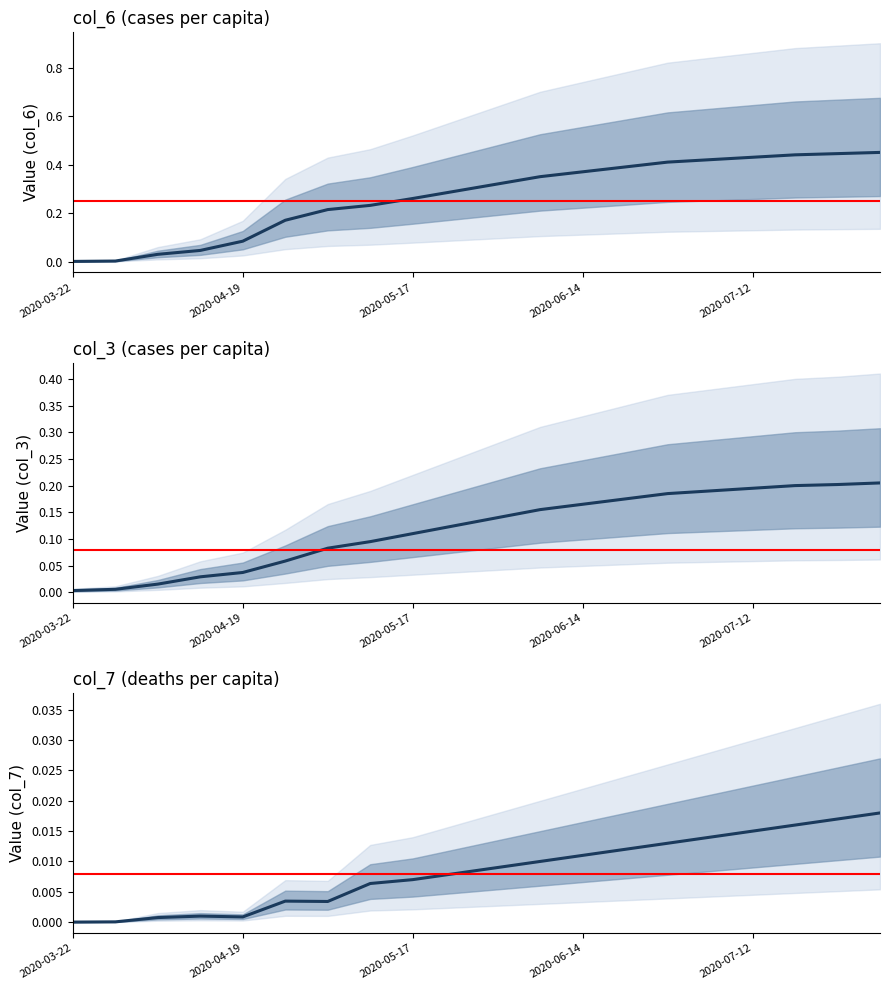

True or false: col_3 has more than 0 points higher than both neighbors.

False